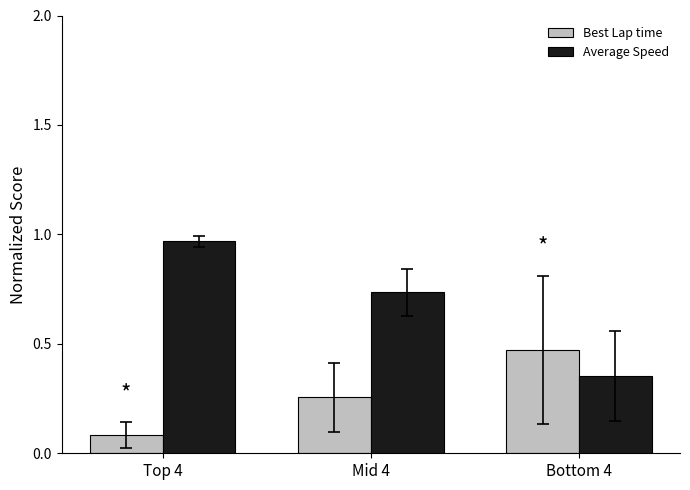

Which series has the widest spread of values?

Average Speed